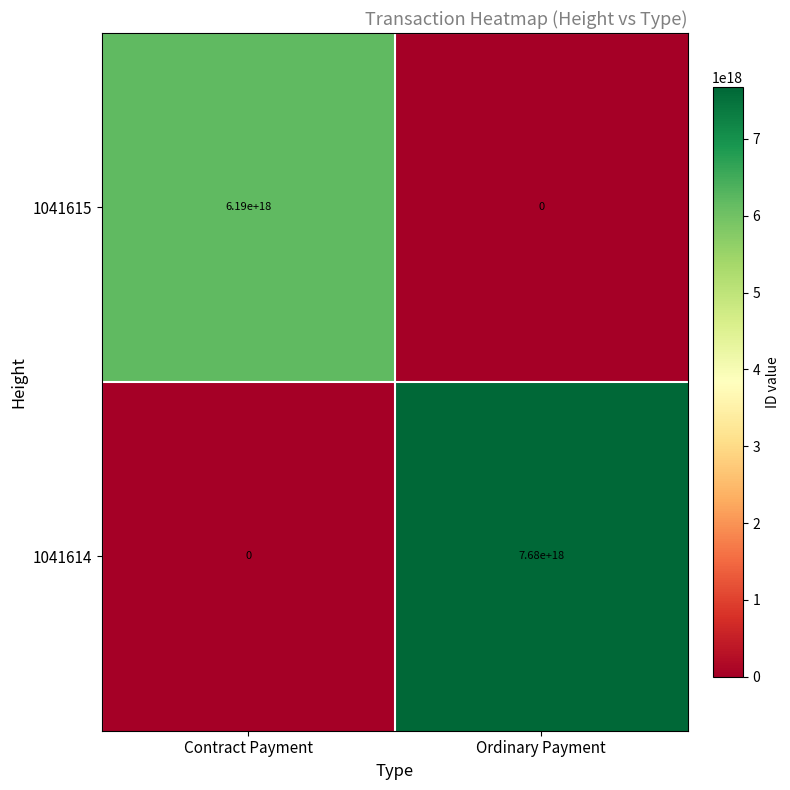

Which series has the largest range (max minus min)?

1041614